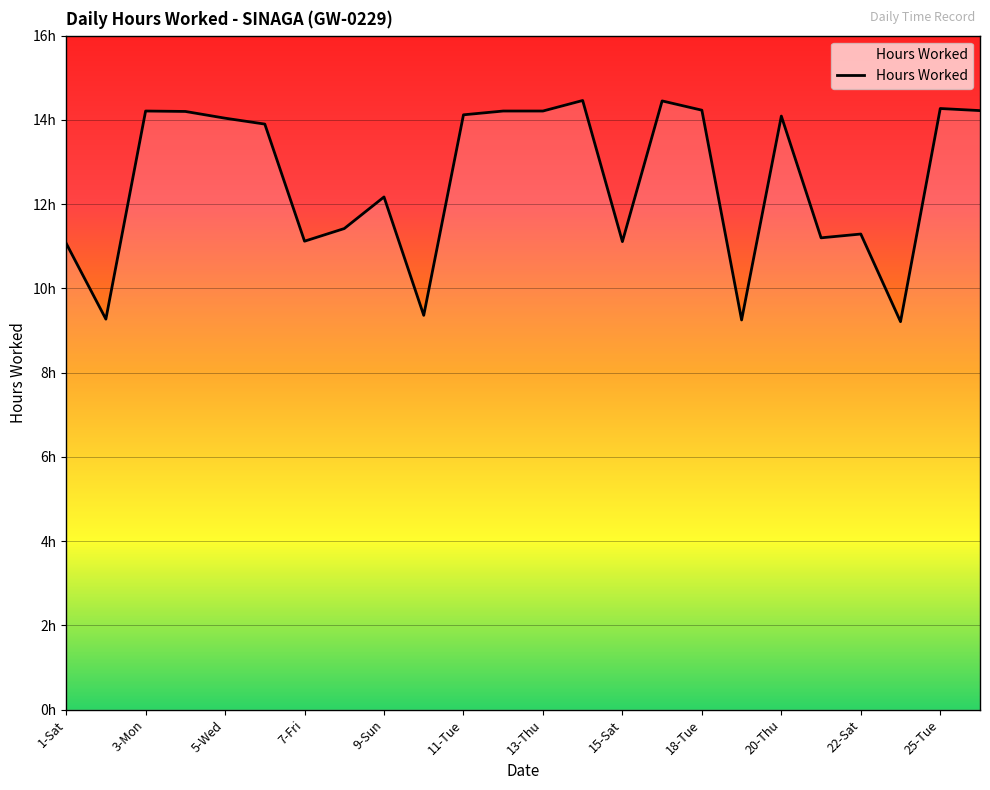

Reading left to right, list all the values displayed in this chart.

1-Sat=11.1	2-Sun=9.3	3-Mon=14.2	4-Tue=14.2	5-Wed=14.0	6-Thu=13.9	7-Fri=11.1	8-Sat=11.4	9-Sun=12.2	10-Mon=9.4	11-Tue=14.1	12-Wed=14.2	13-Thu=14.2	14-Fri=14.5	15-Sat=11.1	17-Mon=14.4	18-Tue=14.2	19-Wed=9.2	20-Thu=14.1	21-Fri=11.2	22-Sat=11.3	23-Sun=9.2	25-Tue=14.3	26-Wed=14.2